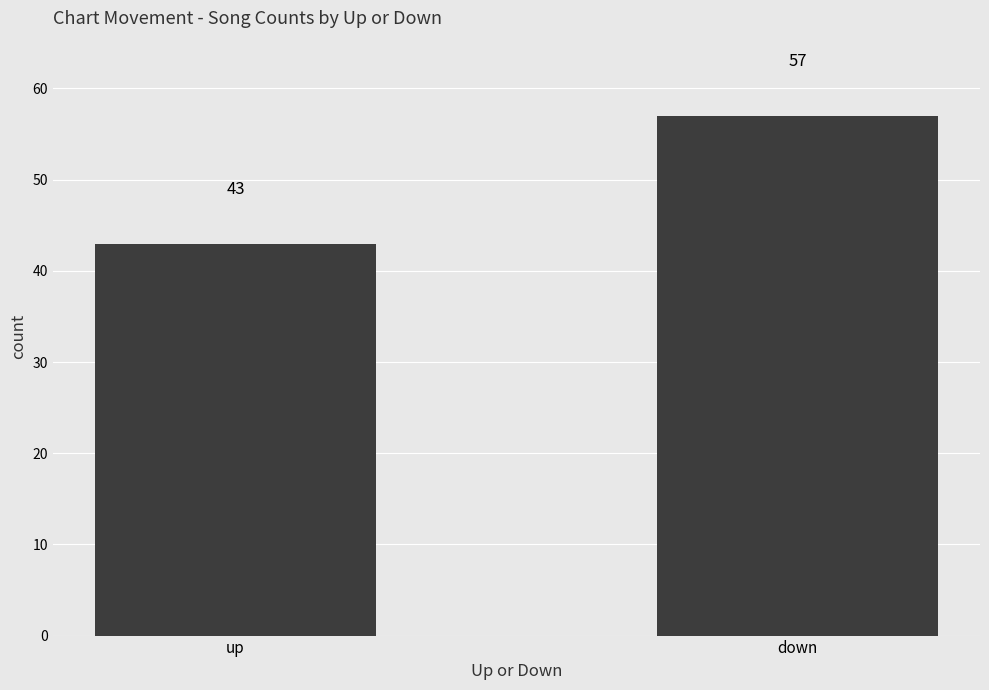

List the labels in order of value, smallest first.

up, down